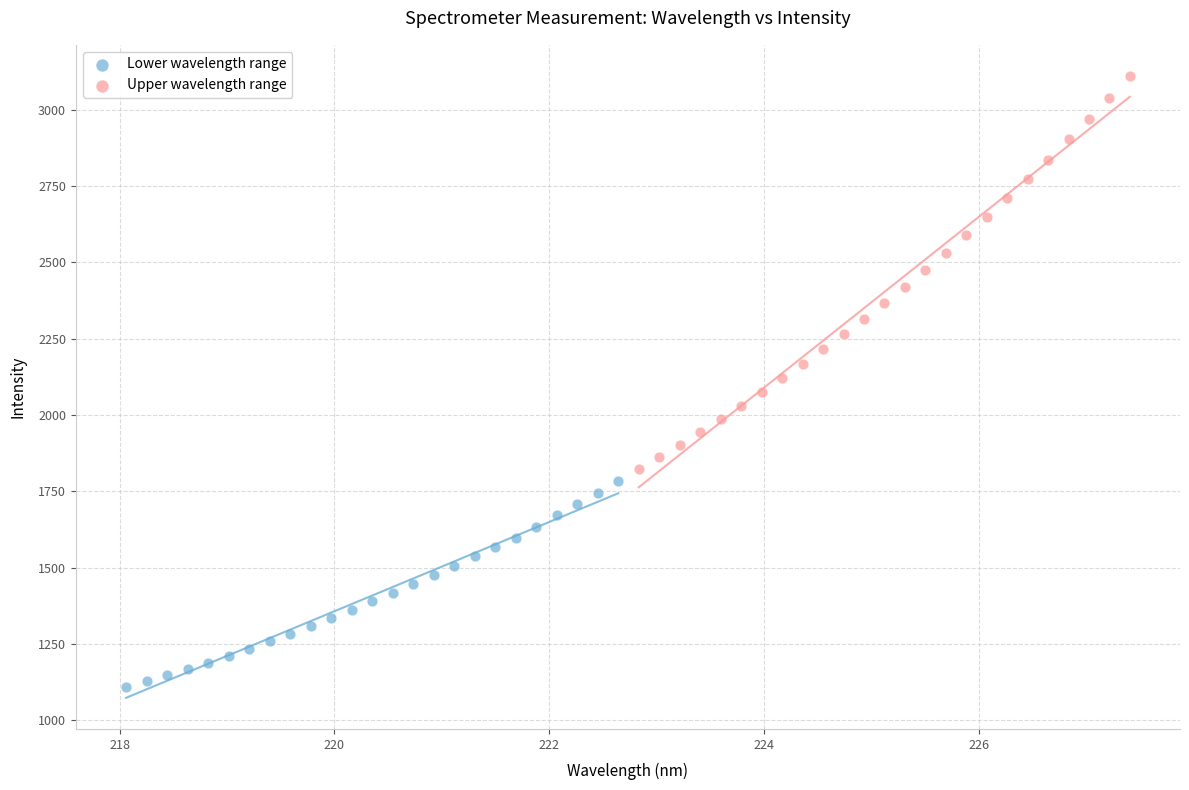

Which series contains the highest Y value?

Upper wavelength range